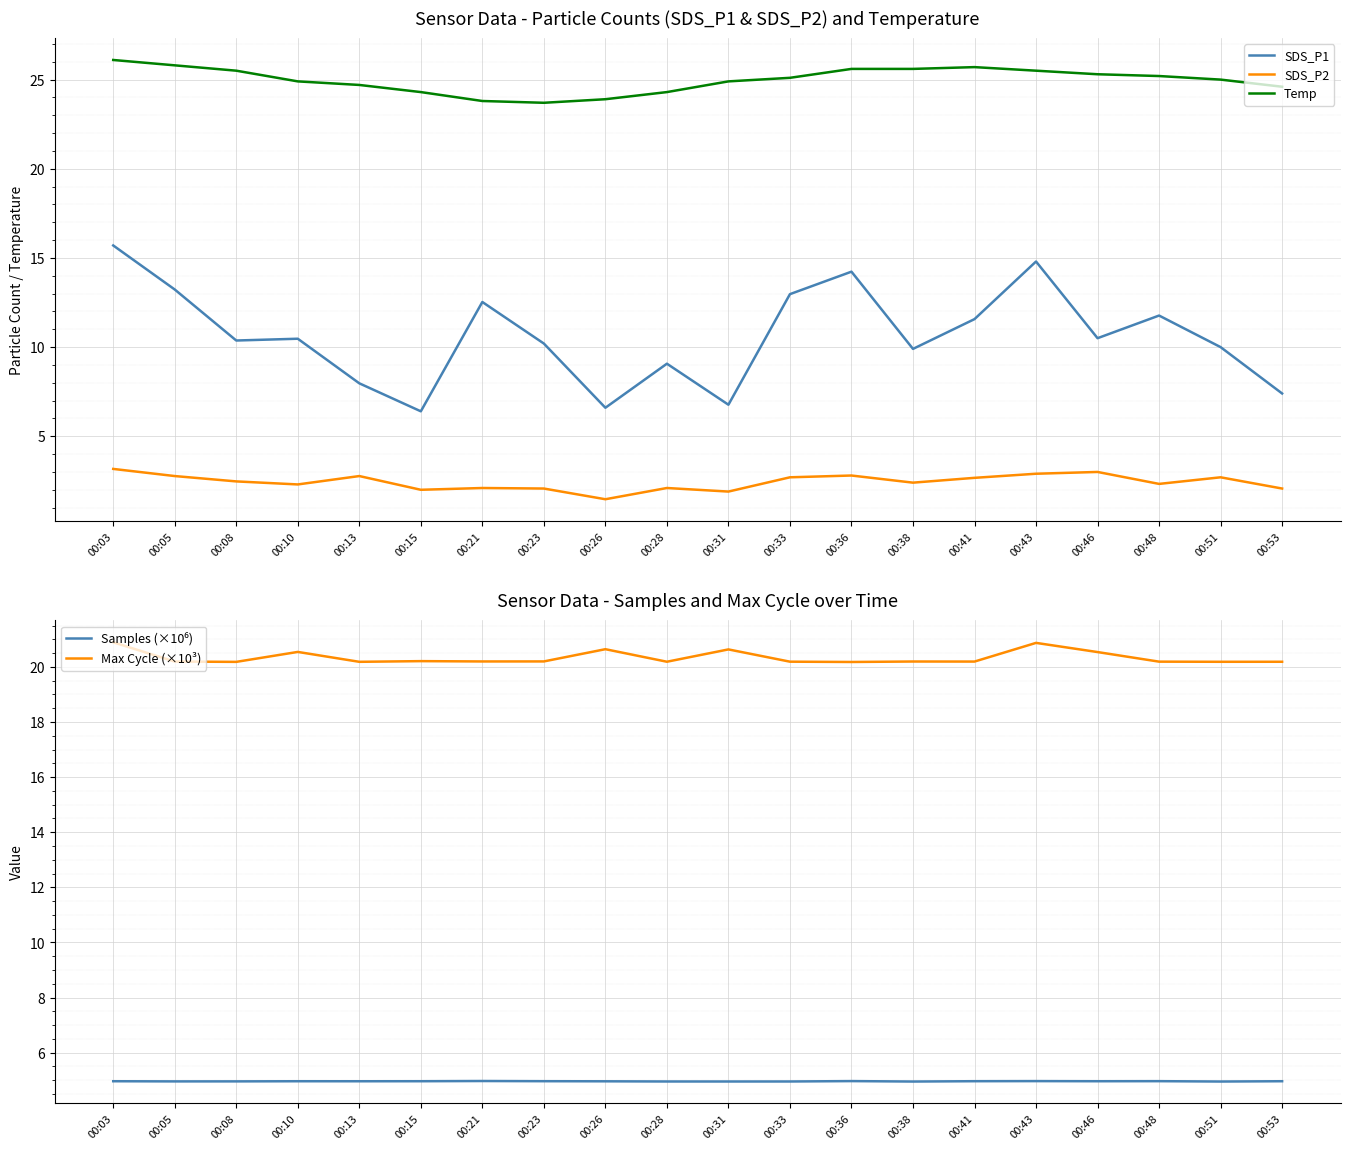

The SDS_P1 series shows 10.5 at 00:46. True or false?

True